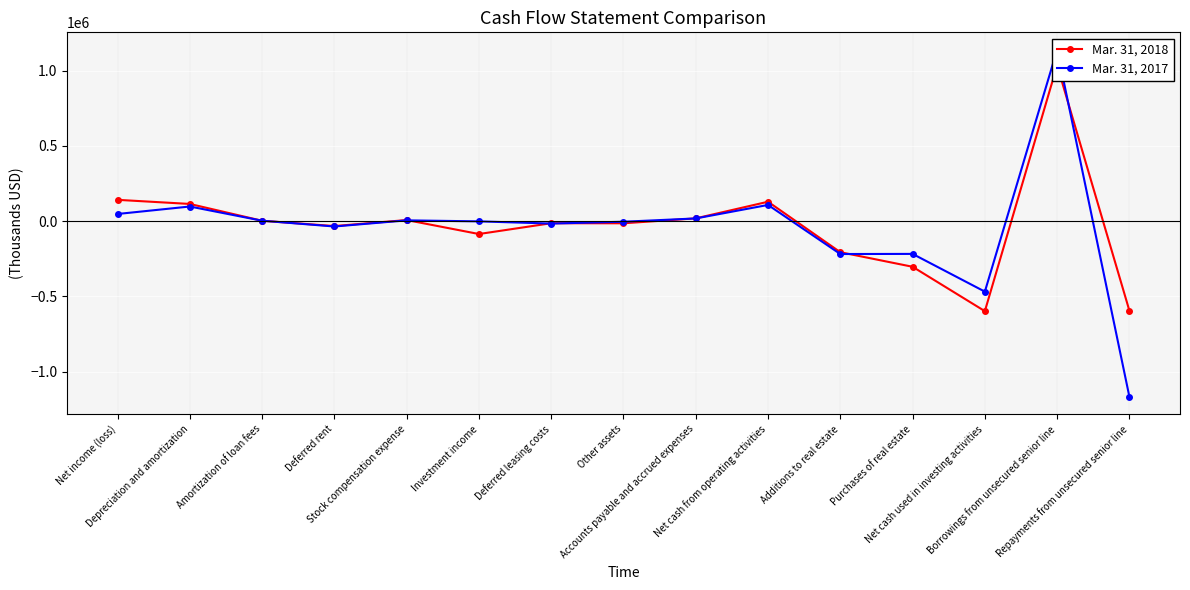

What are all the series names shown in the legend?

Mar. 31, 2018, Mar. 31, 2017